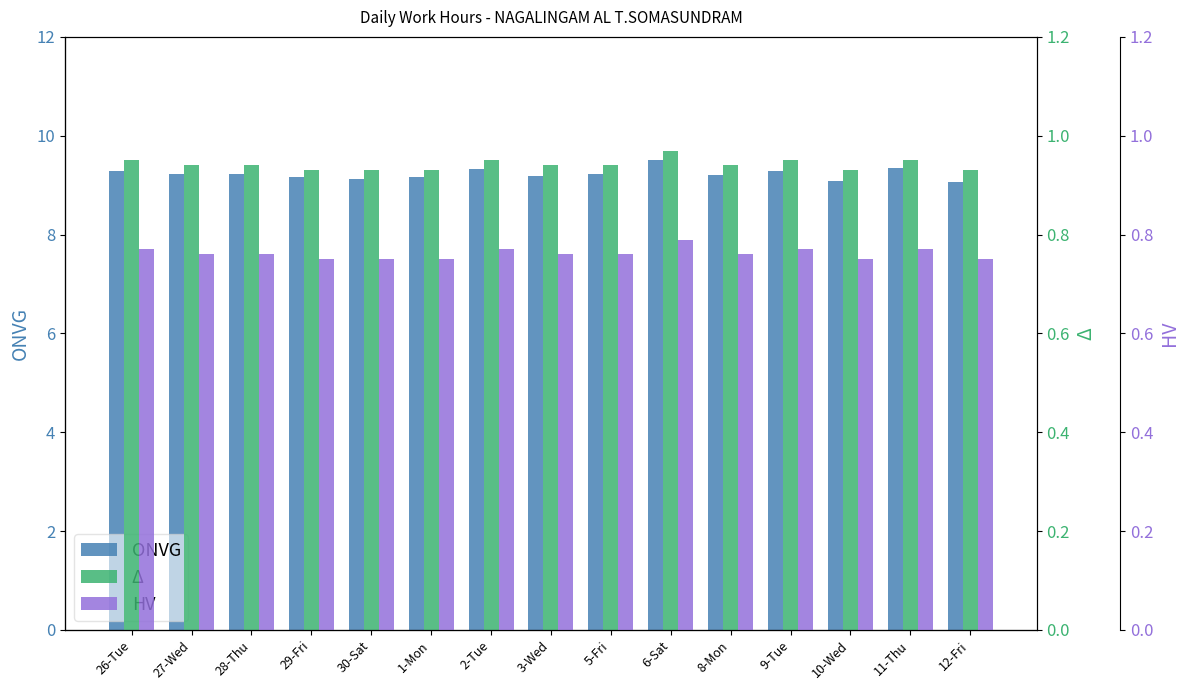

How many bars are there in total?

45